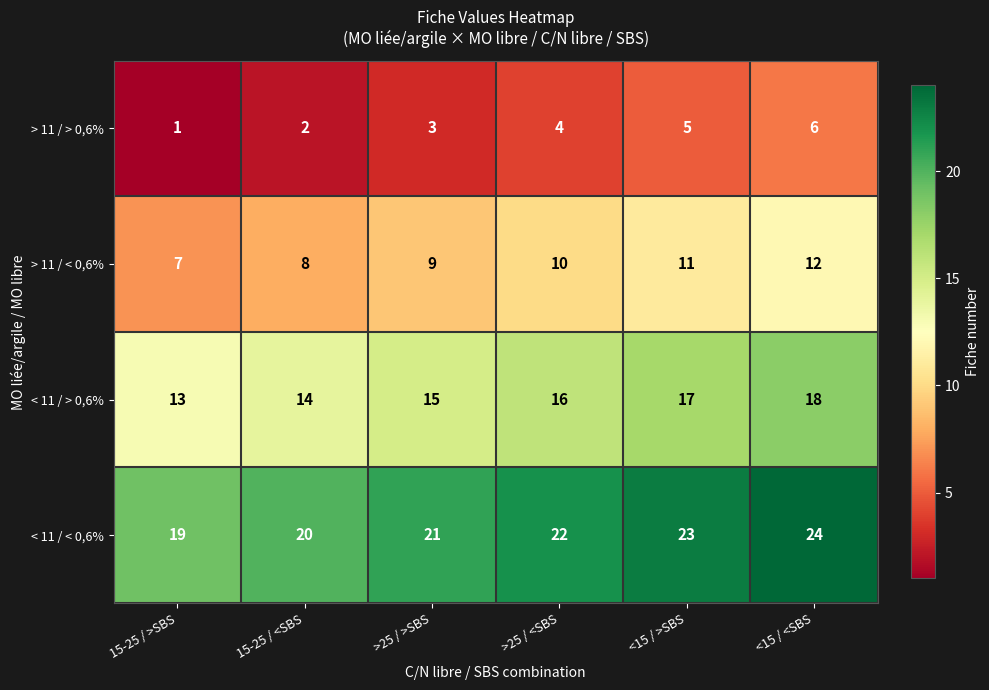

Reading left to right, what are all the values shown in this chart?

> 11 / > 0,6%: 15-25 / >SBS=1	15-25 / <SBS=2	>25 / >SBS=3	>25 / <SBS=4	<15 / >SBS=5	<15 / <SBS=6
> 11 / < 0,6%: 15-25 / >SBS=7	15-25 / <SBS=8	>25 / >SBS=9	>25 / <SBS=10	<15 / >SBS=11	<15 / <SBS=12
< 11 / > 0,6%: 15-25 / >SBS=13	15-25 / <SBS=14	>25 / >SBS=15	>25 / <SBS=16	<15 / >SBS=17	<15 / <SBS=18
< 11 / < 0,6%: 15-25 / >SBS=19	15-25 / <SBS=20	>25 / >SBS=21	>25 / <SBS=22	<15 / >SBS=23	<15 / <SBS=24